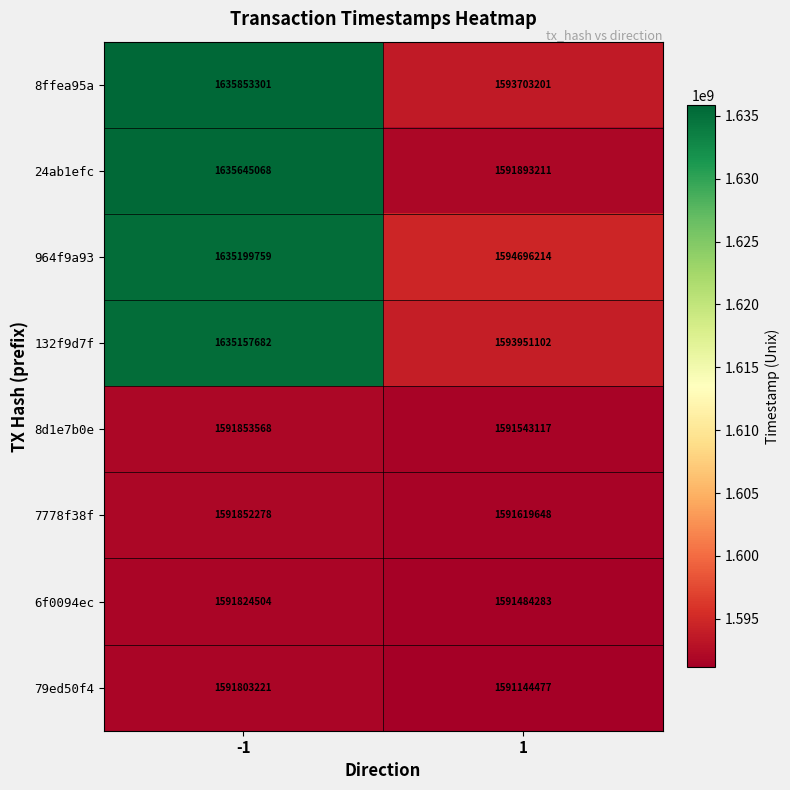

What is the spread (max minus min) of values at -1?

44050080